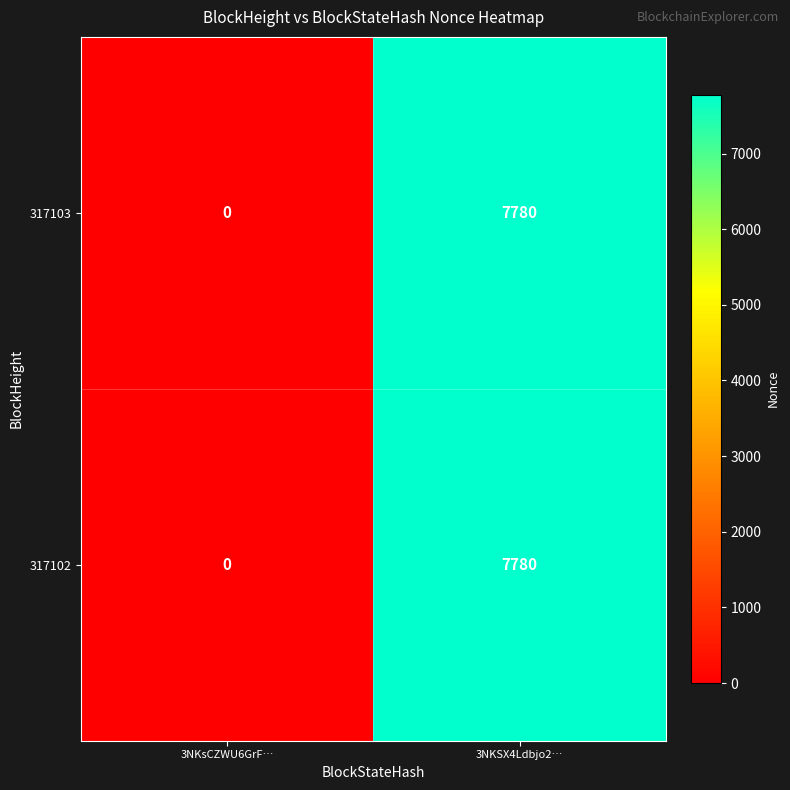

The value of 317103 at 3NKsCZWU6GrF… is 0. True or false?

True